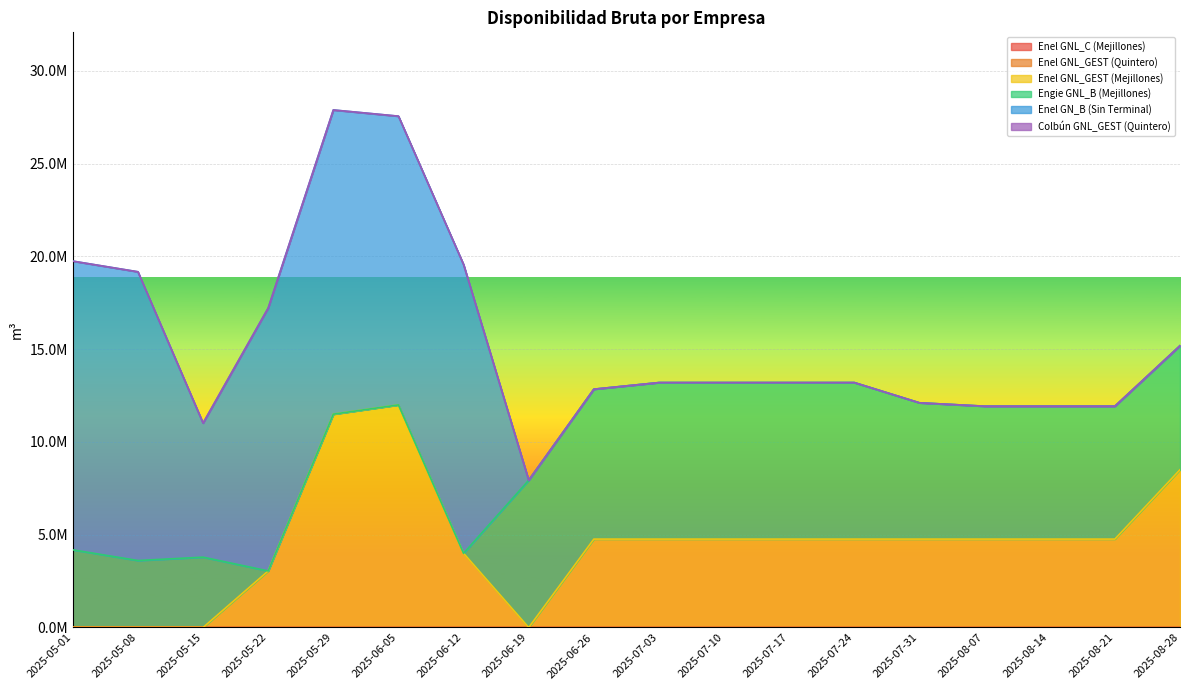

The value of Enel GN_B (Sin Terminal) at 2025-07-24 is 0.0. True or false?

True